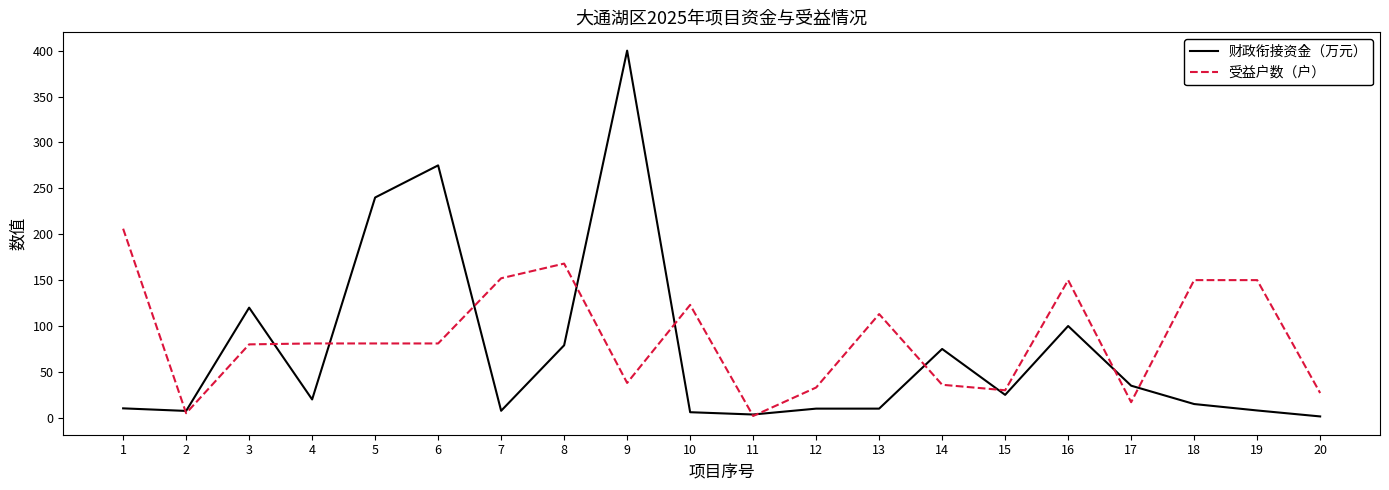

True or false: 受益户数（户） has a value of 81.0 at 6.

True